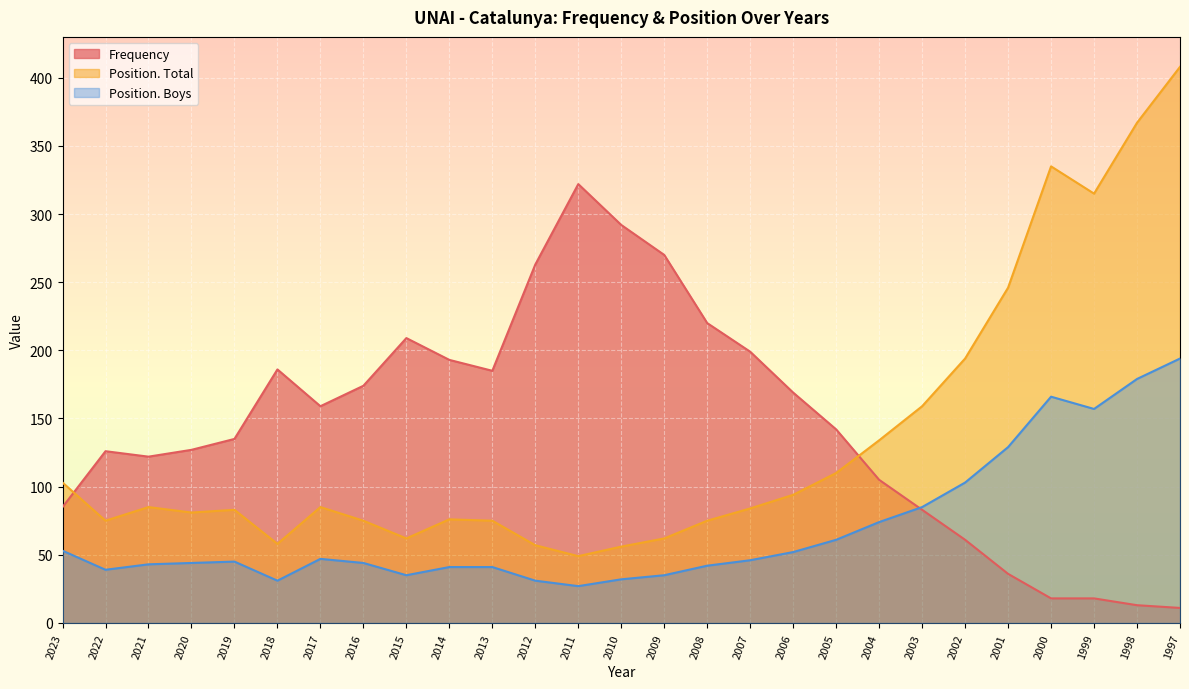

At how many categories does at least one series exceed 114?

26